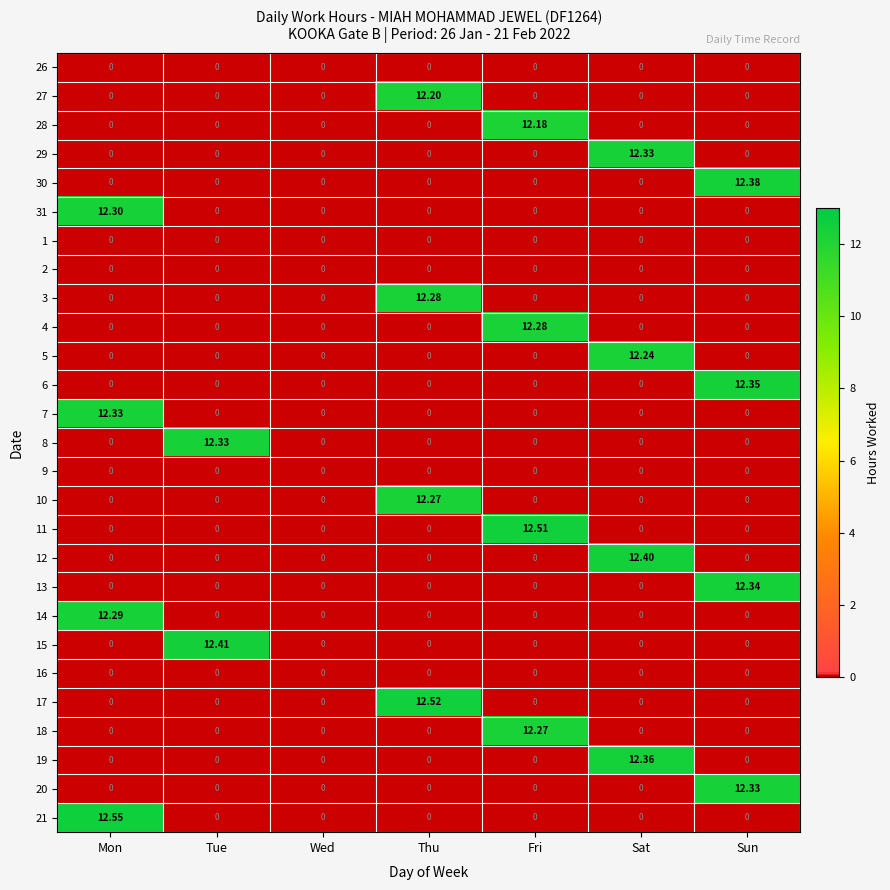

At which label does 27 reach its peak?

Thu